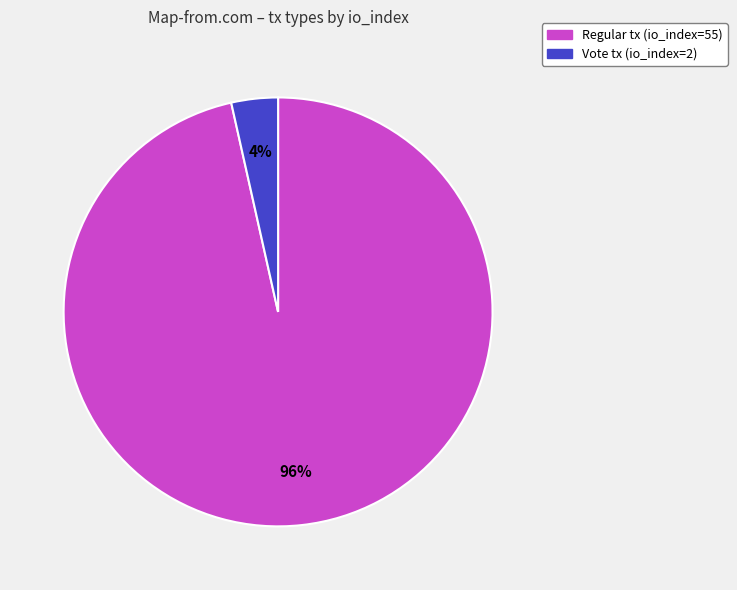

Count the number of slices in the pie.

2